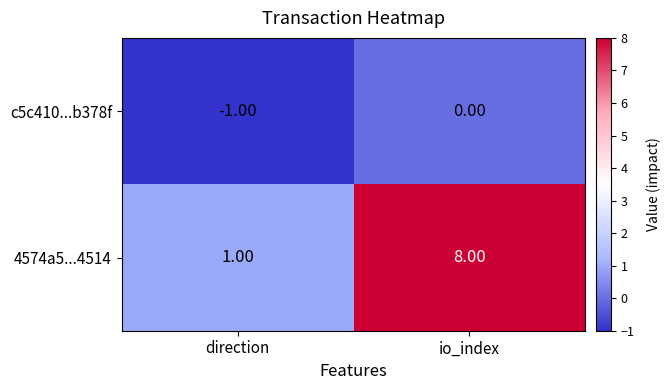

What is the difference between the maximum and minimum values in the 4574a5...4514 series?

7